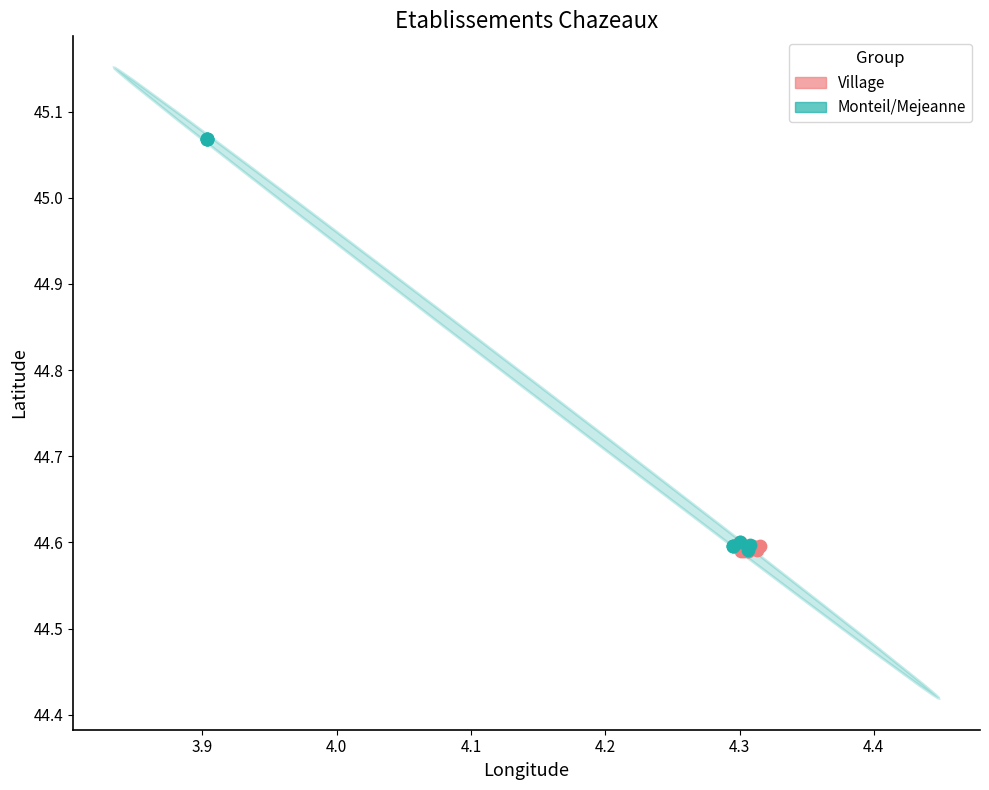

Which series has the largest Y range (max minus min)?

Monteil/Mejeanne